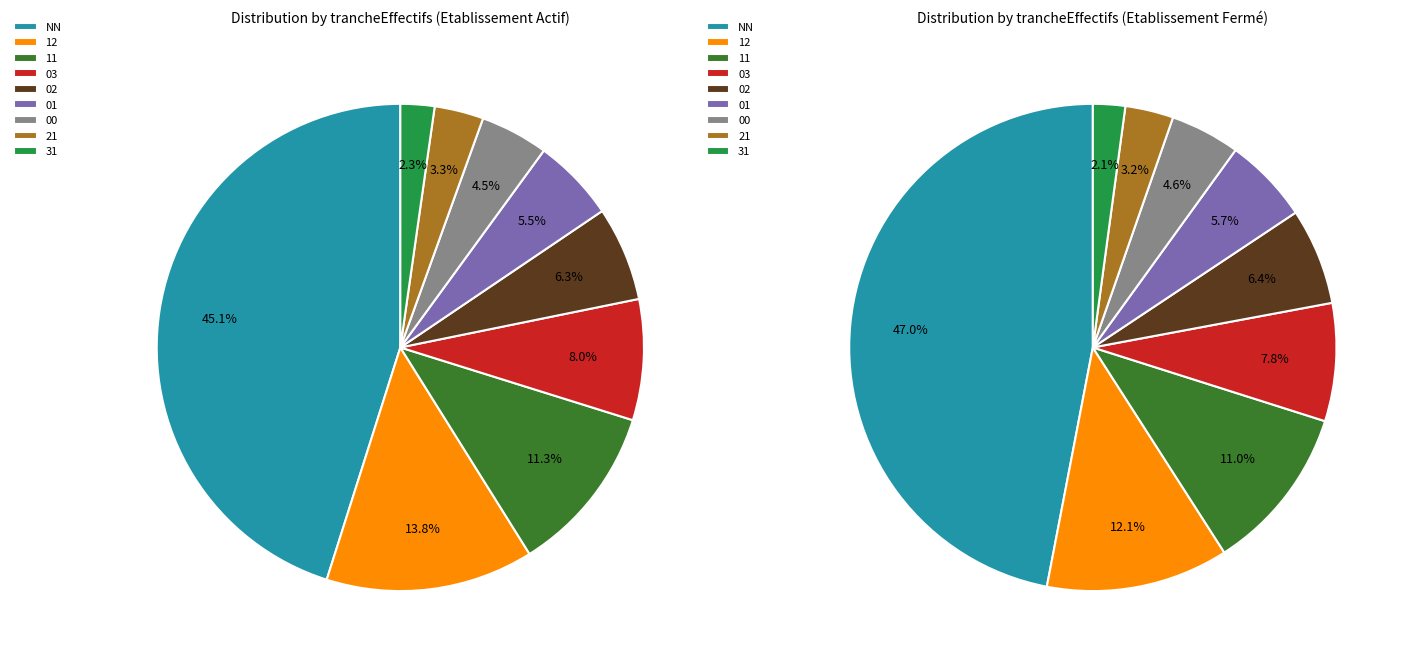

Is there any slice that represents more than half of the pie?

No